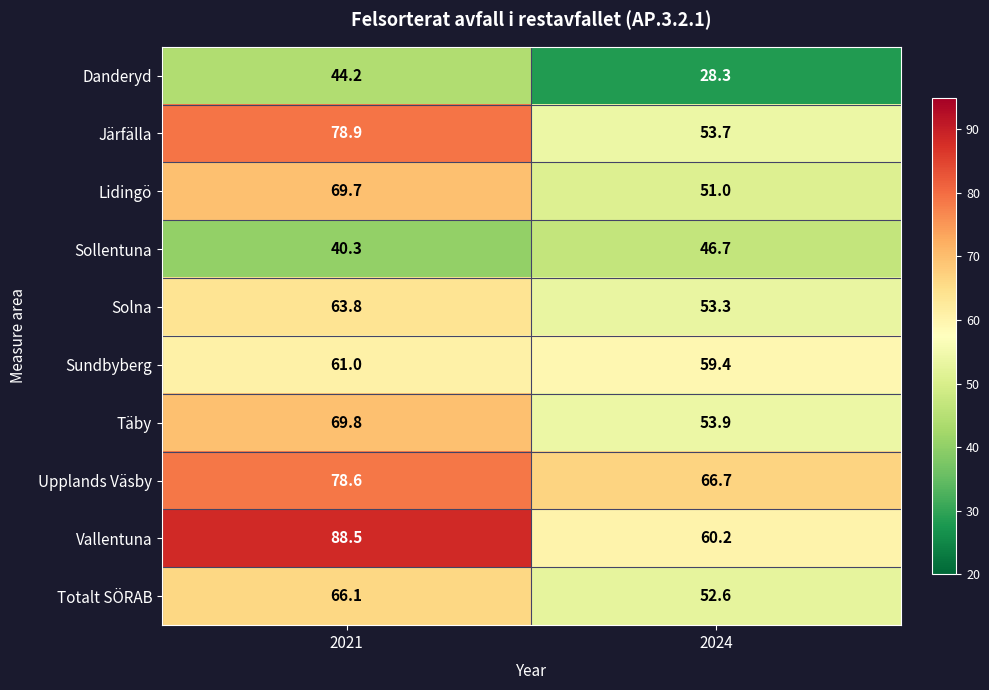

Reading left to right, transcribe all the data shown in this chart.

Danderyd: 44.2	28.3
Järfälla: 78.9	53.7
Lidingö: 69.7	51.0
Sollentuna: 40.3	46.7
Solna: 63.8	53.3
Sundbyberg: 61.0	59.4
Täby: 69.8	53.9
Upplands Väsby: 78.6	66.7
Vallentuna: 88.5	60.2
Totalt SÖRAB: 66.1	52.6